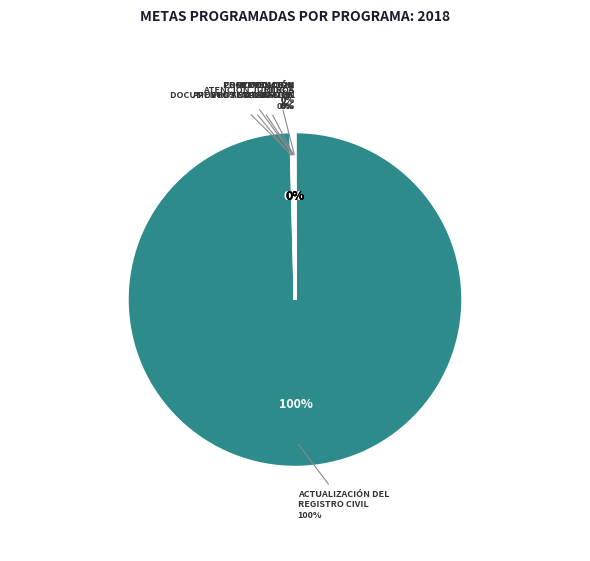

Combined, do ATENCIÓN JURÍDICA and PROTOCOLOS Y DOCUMENTOS NOTARIALES account for over 50%?

No